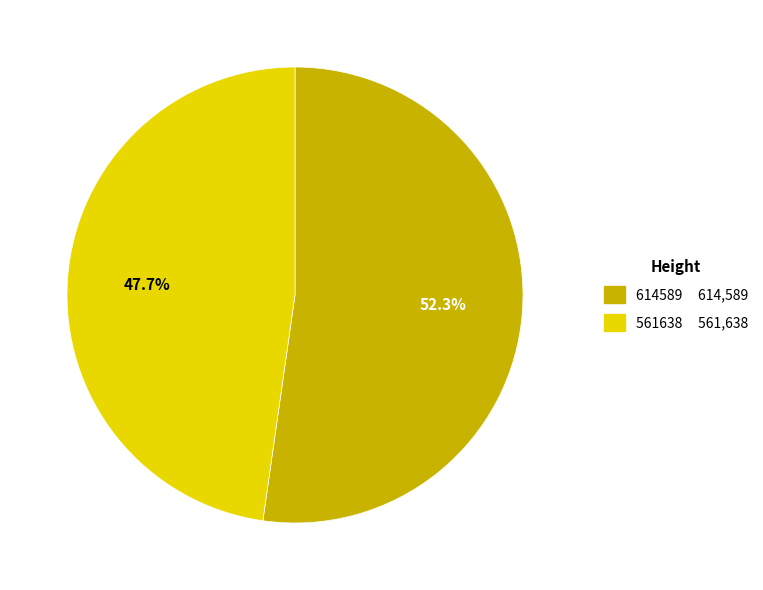

Combined, do 614589 and 561638 account for over 50%?

Yes